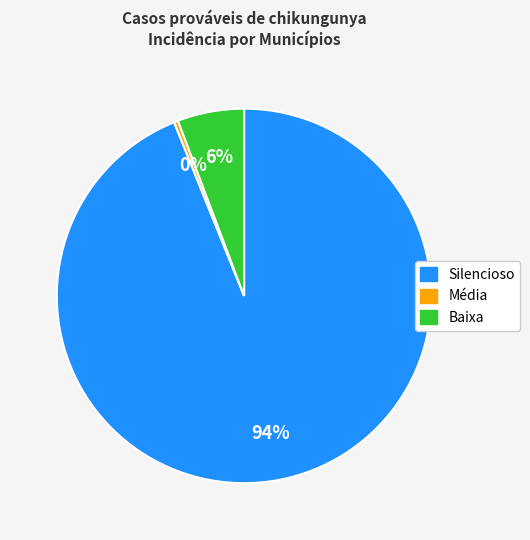

Does any single category account for the majority?

Yes